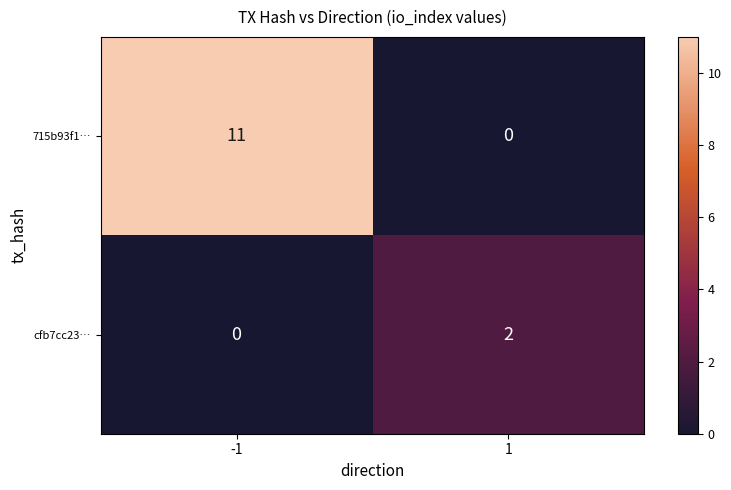

How many values in cfb7cc23… are above zero?

1